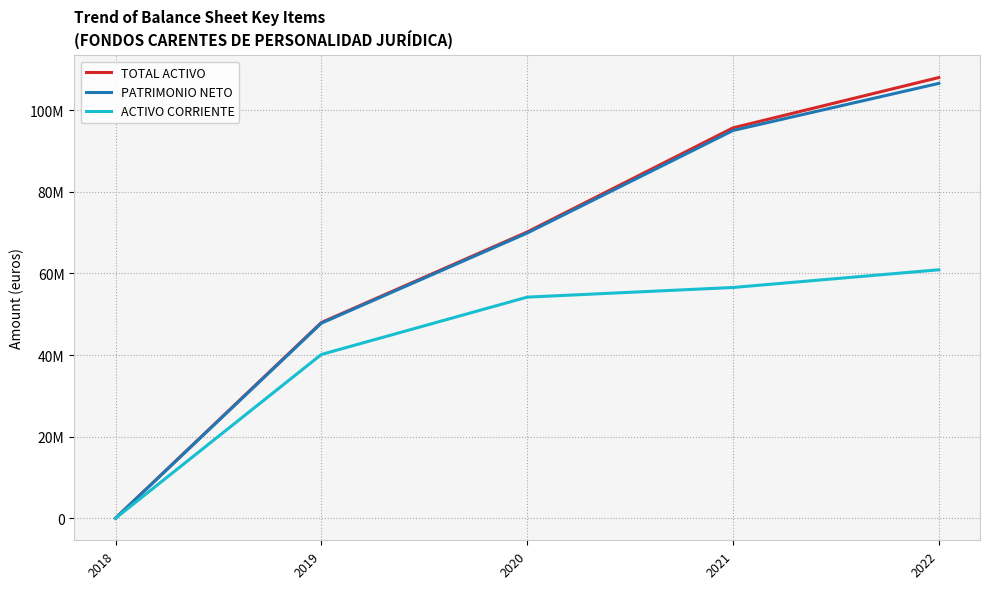

True or false: ACTIVO CORRIENTE has a value of 60895000 at 2022.

True